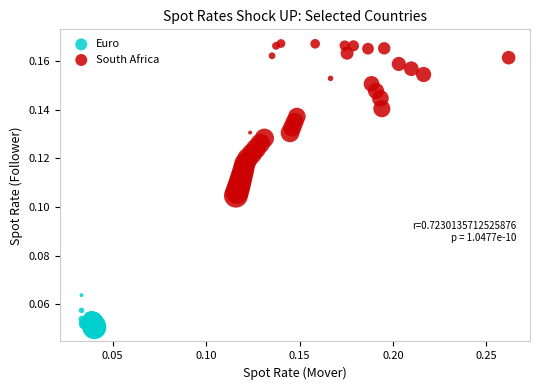

Which series reaches the minimum Y coordinate?

Euro